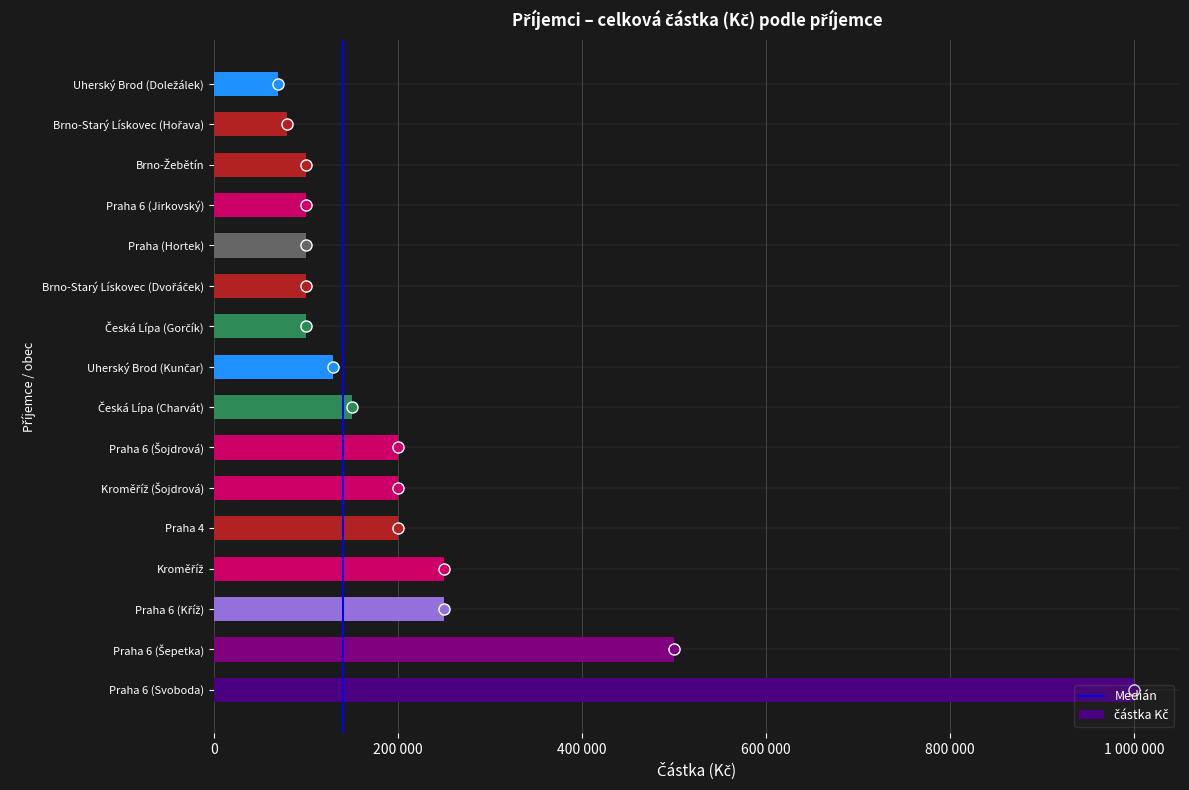

What is the approximate value at Brno-Starý Lískovec (Hořava)?

80000